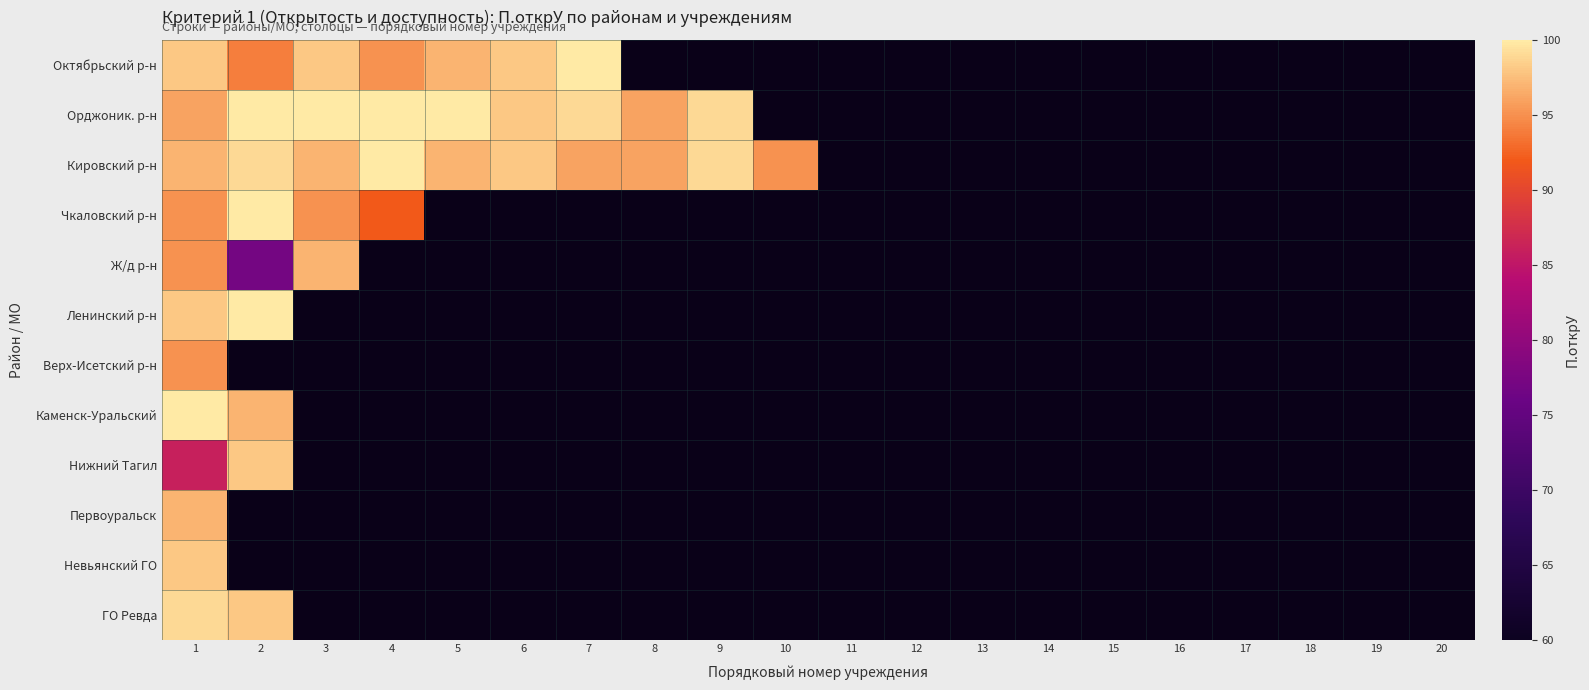

How many series are shown in this chart?

12